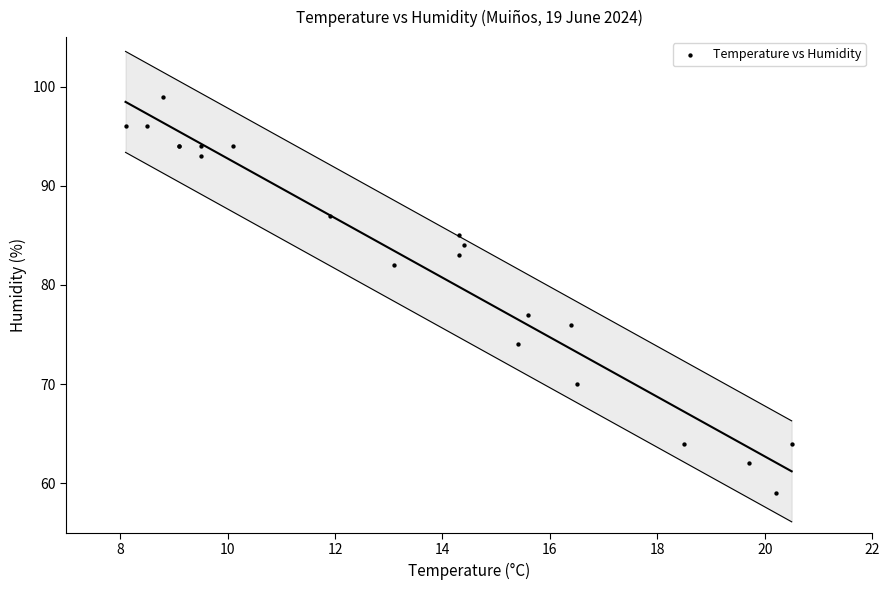

What Y value in the scatter plot is closest to 79?

77